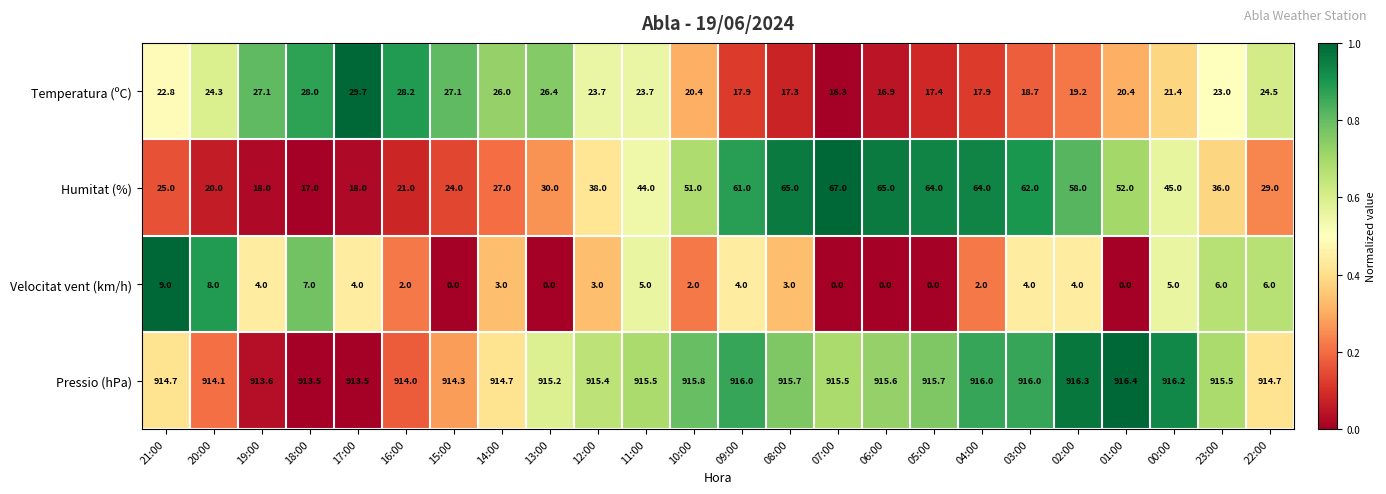

What is the sum of the Temperatura (ºC) values at 22:00 and 15:00?

51.6